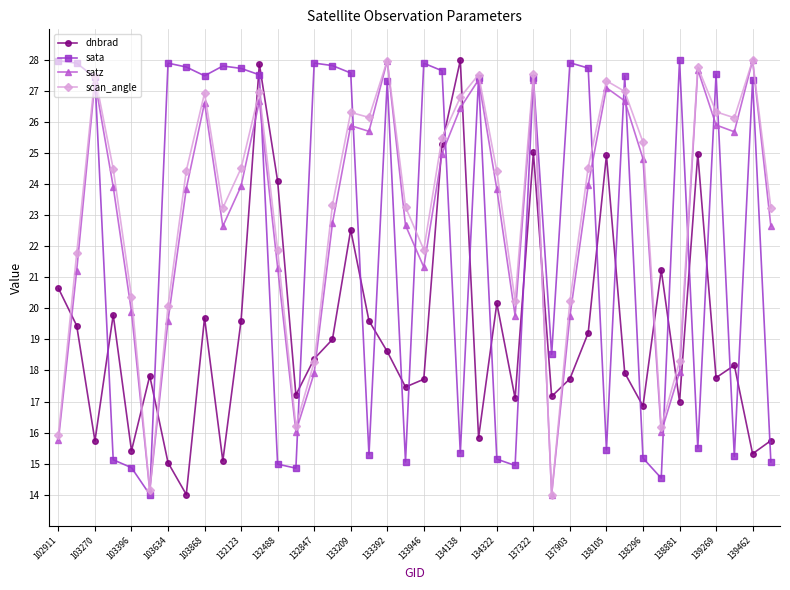

True or false: scan_angle has more than 0 points higher than both neighbors.

True